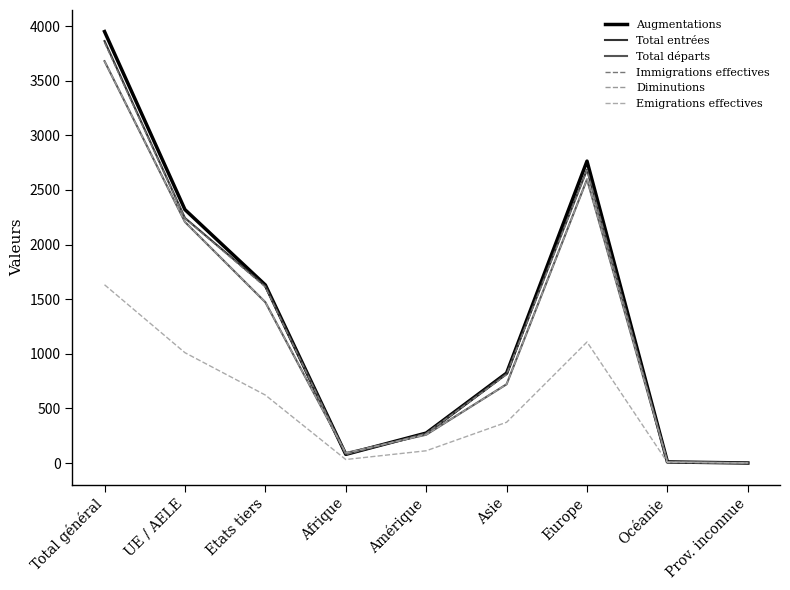

What is the sum of all Augmentations values?

11850